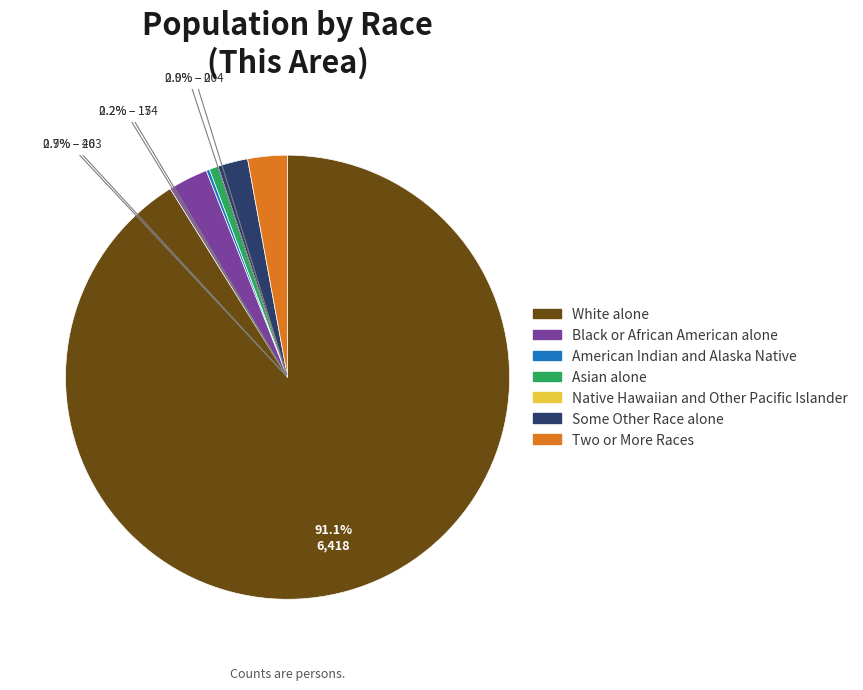

To the nearest percent, what is the average slice percentage?

14%